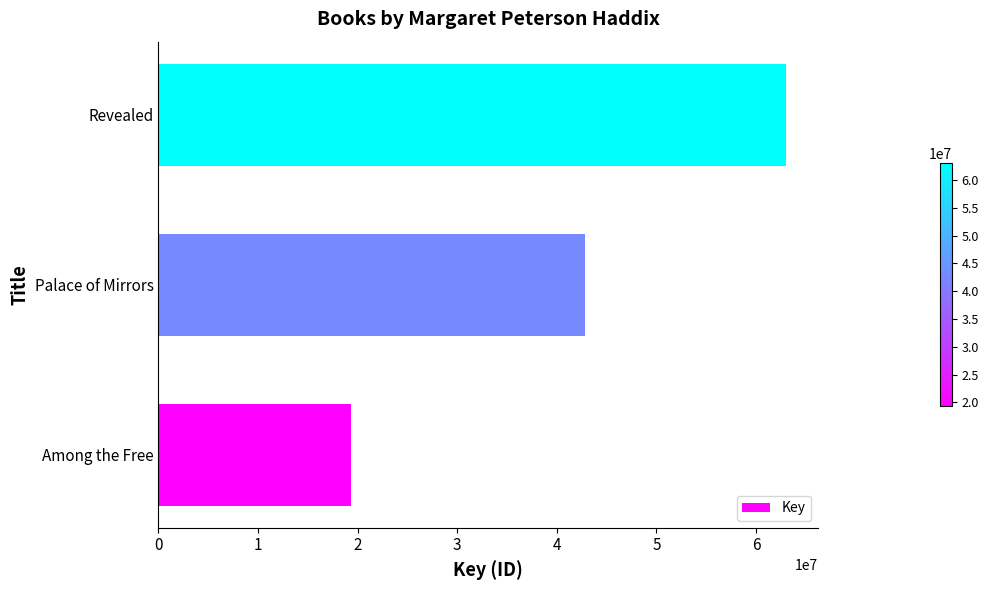

Reading bottom to top, transcribe all the data shown in this chart.

19296245	42850174	63046378